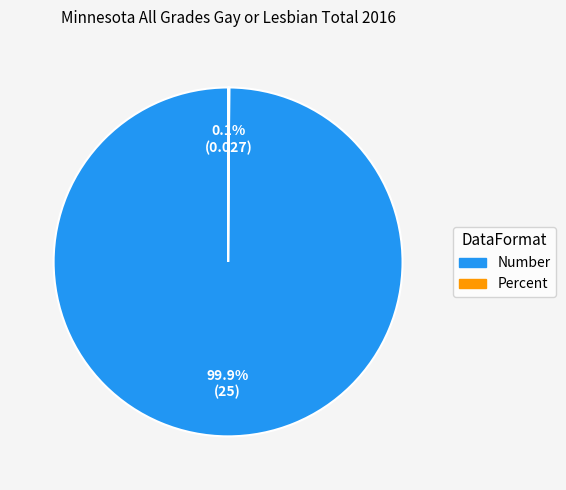

To the nearest percent, what portion does Number represent?

100%